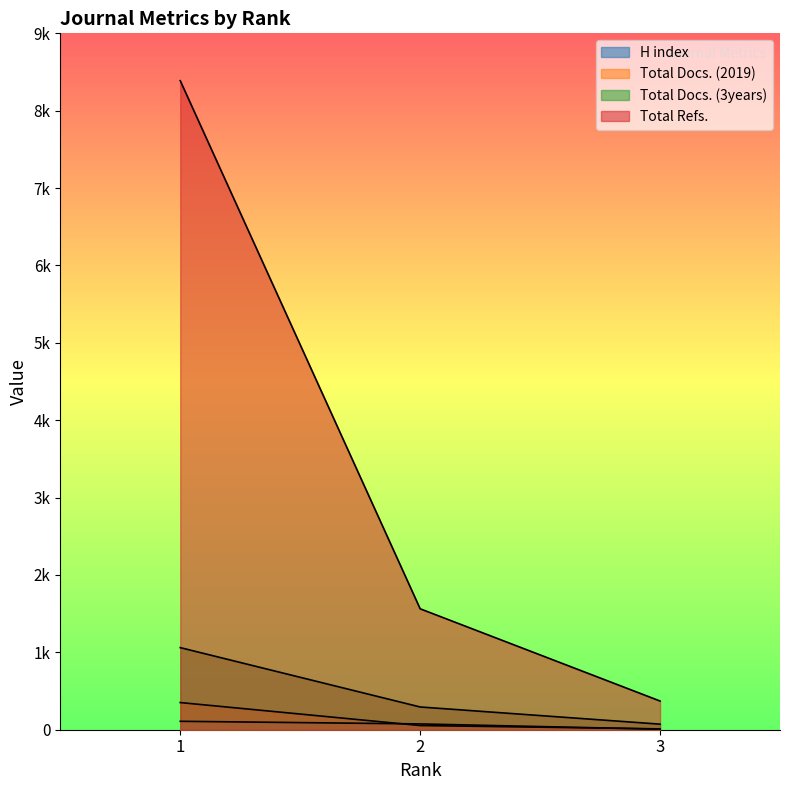

Which series has the largest total across all categories?

Total Refs.